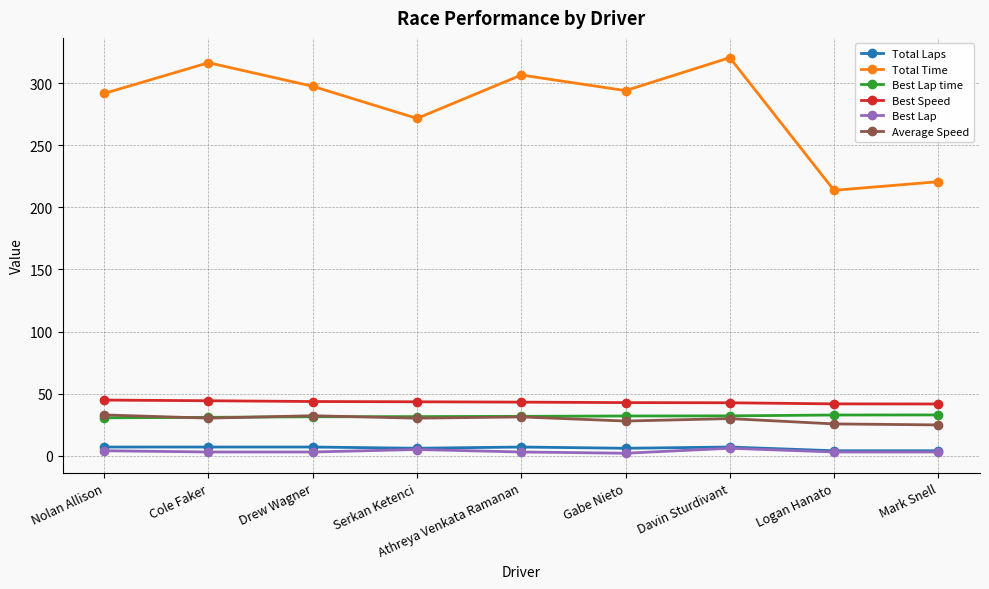

Read the Total Time value at Nolan Allison.

291.7